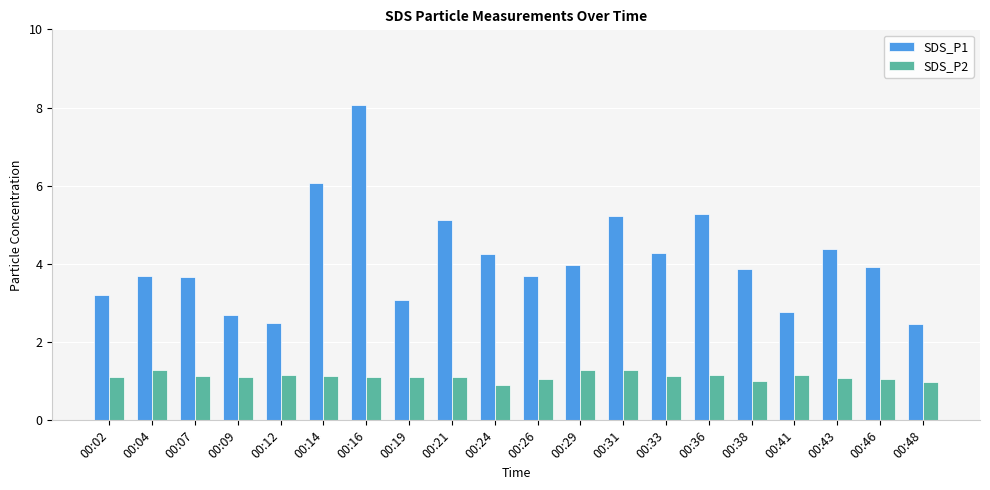

How many groups of bars are there?

20